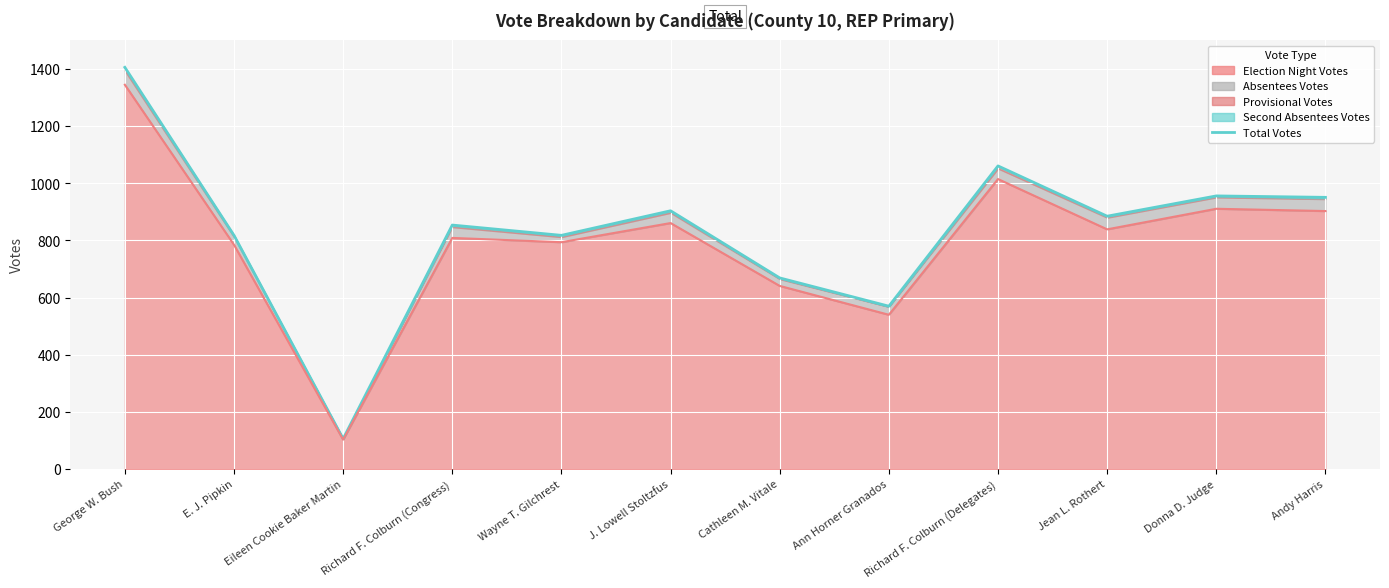

List the labels in order of value, smallest first.

Eileen Cookie Baker Martin, Ann Horner Granados, Cathleen M. Vitale, E. J. Pipkin, Wayne T. Gilchrest, Richard F. Colburn (Congress), Jean L. Rothert, J. Lowell Stoltzfus, Andy Harris, Donna D. Judge, Richard F. Colburn (Delegates), George W. Bush